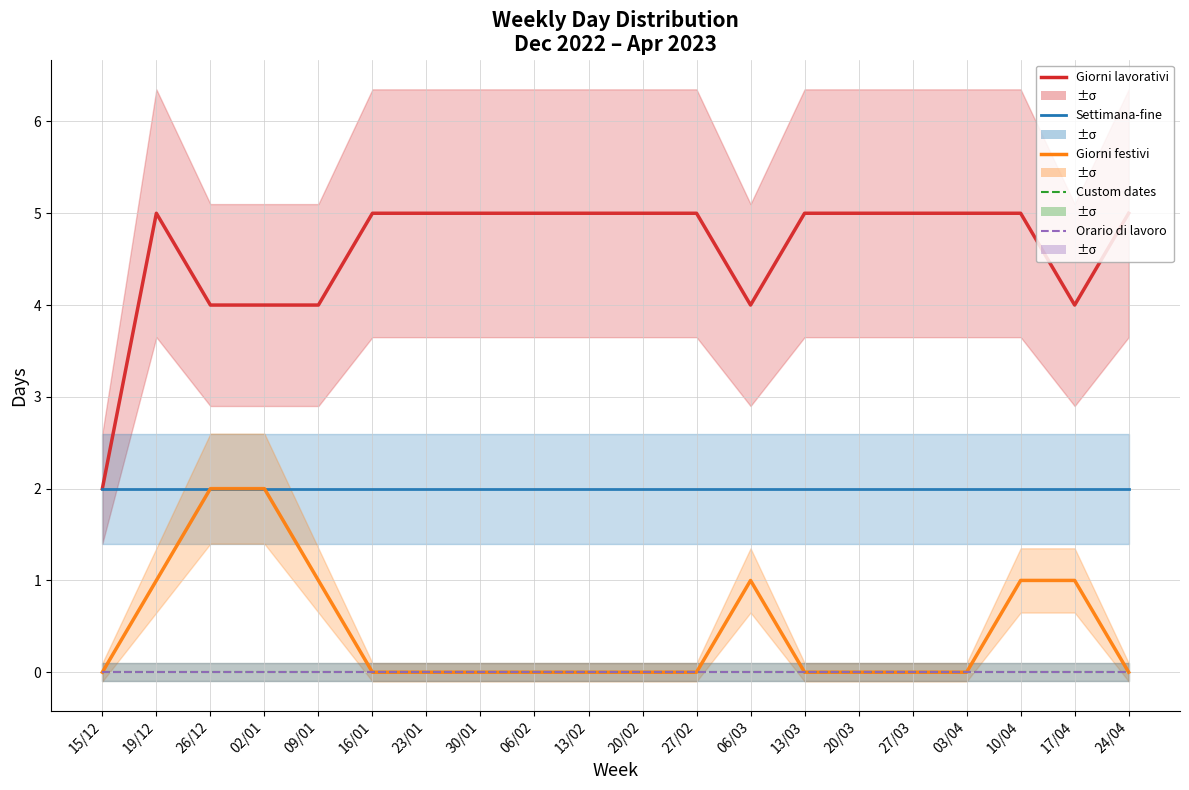

What is the sum of the Giorni lavorativi values at 26/12 and 16/01?

9